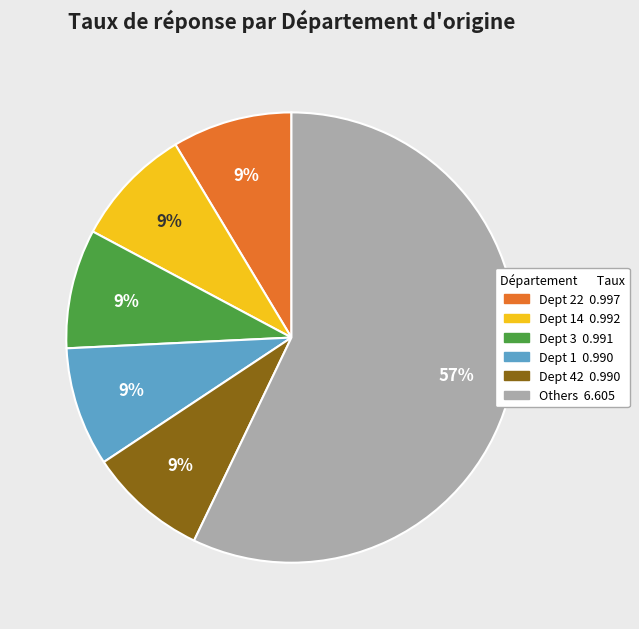

Is there a majority slice in this chart?

Yes